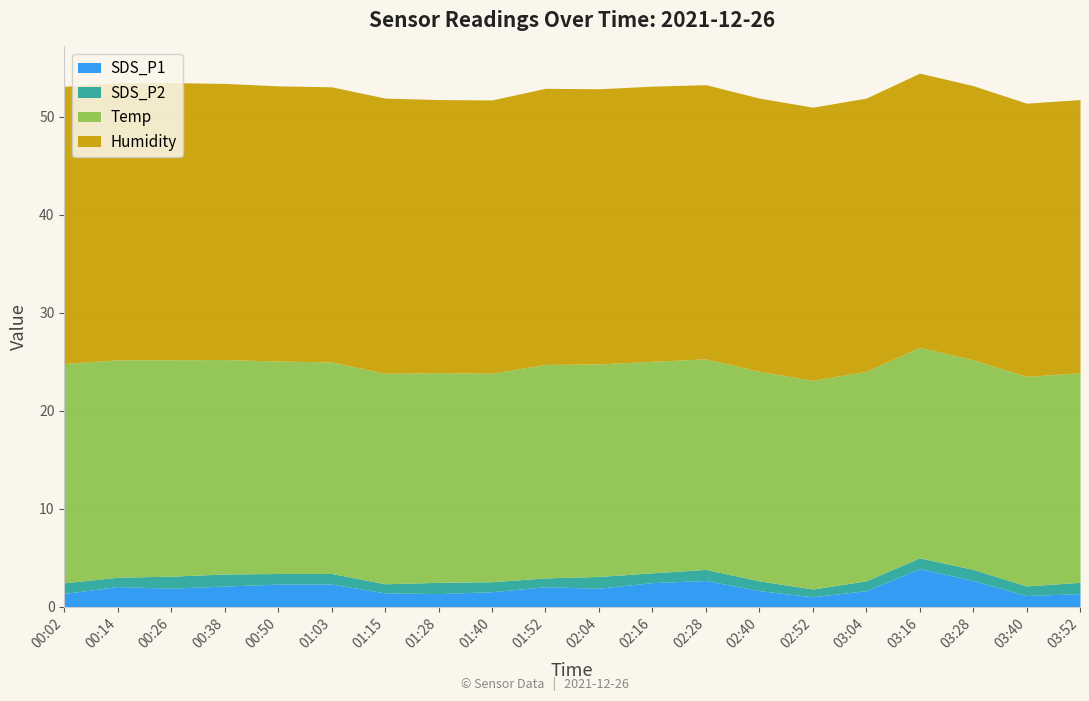

What is the sum of all Humidity values?

561.1